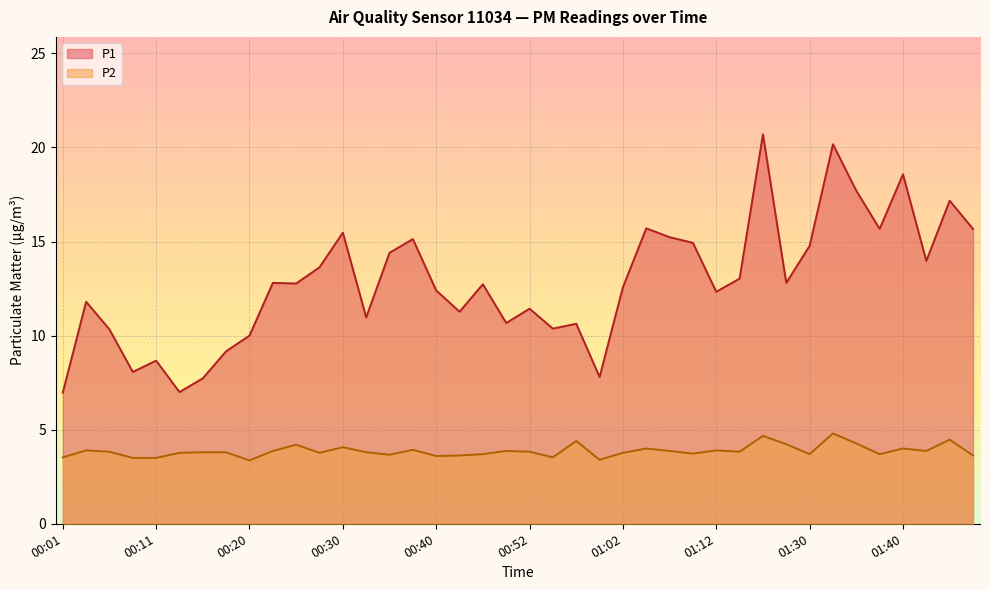

Where is the first local minimum for P2?

00:20